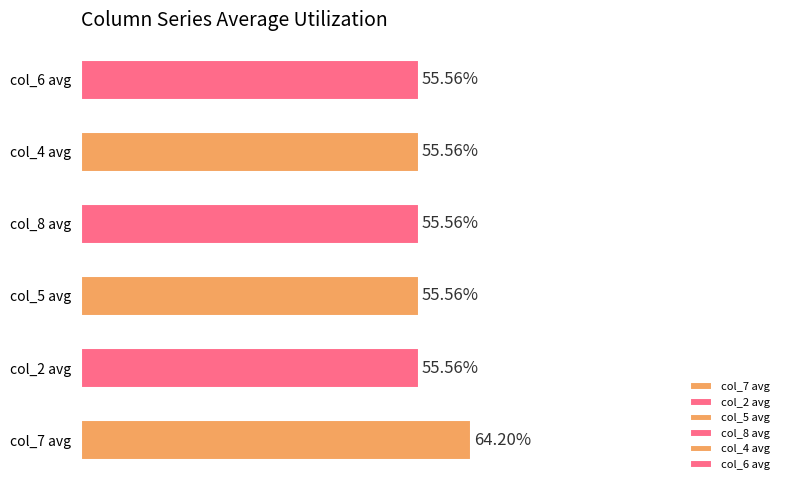

Which has a higher value, col_5 avg or col_7 avg?

col_7 avg